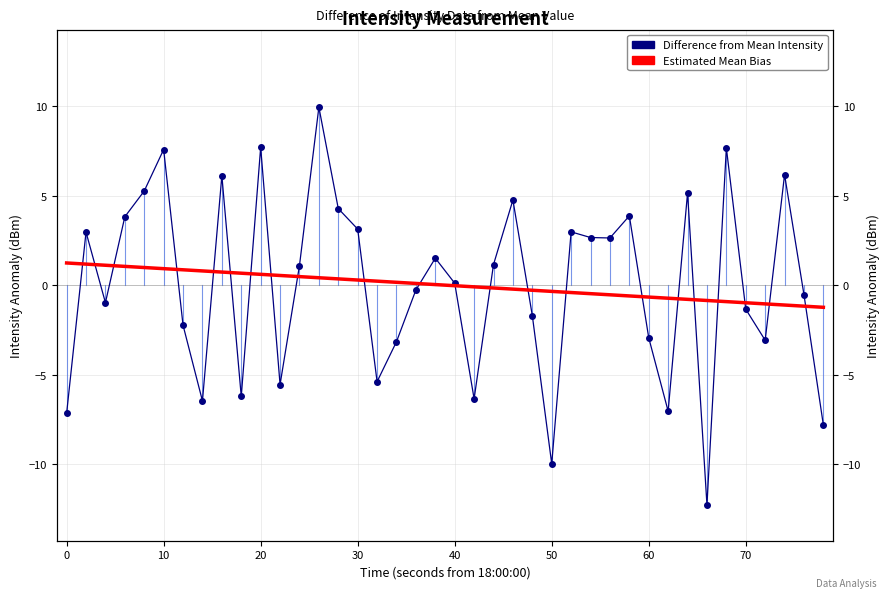

How many lines are shown in the chart?

2